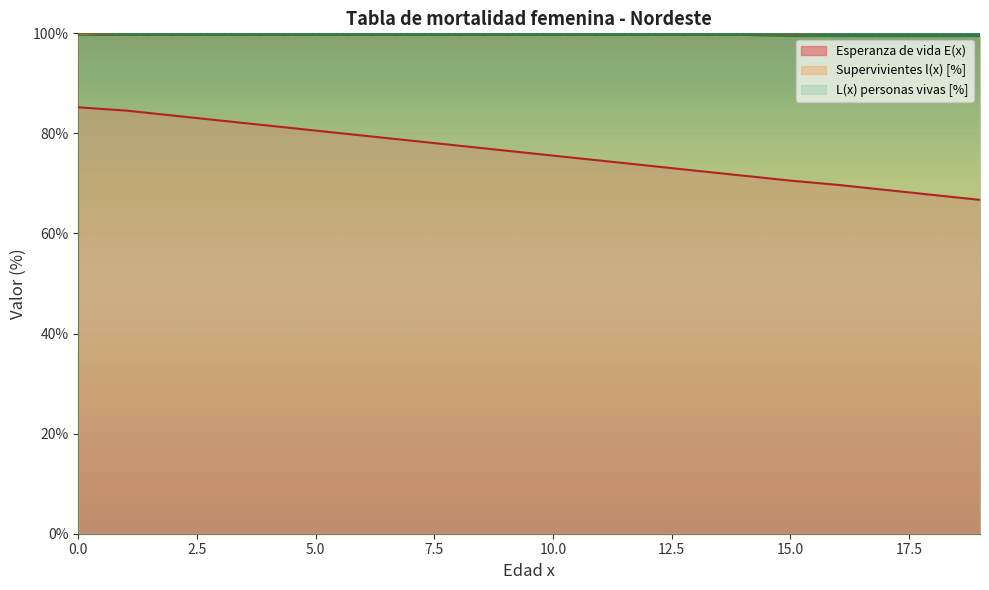

True or false: Supervivientes l(x) and Esperanza de vida E(x) cross at least once.

False